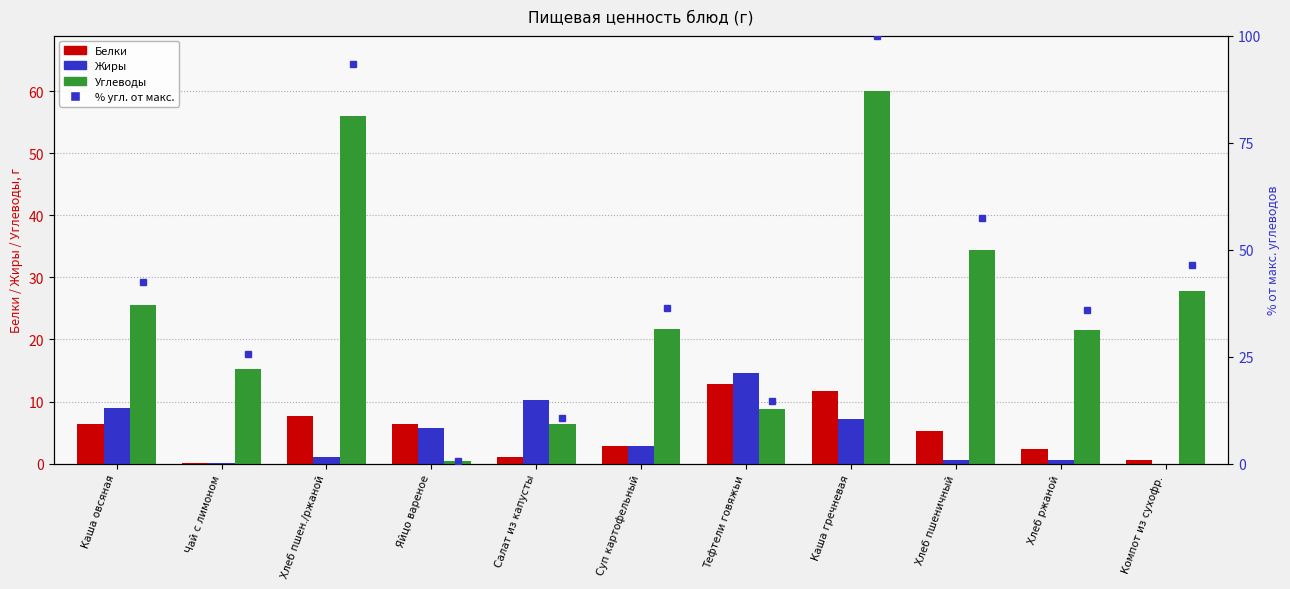

What is the value of the % угл. от макс. bar at the 1st from the left?

42.5